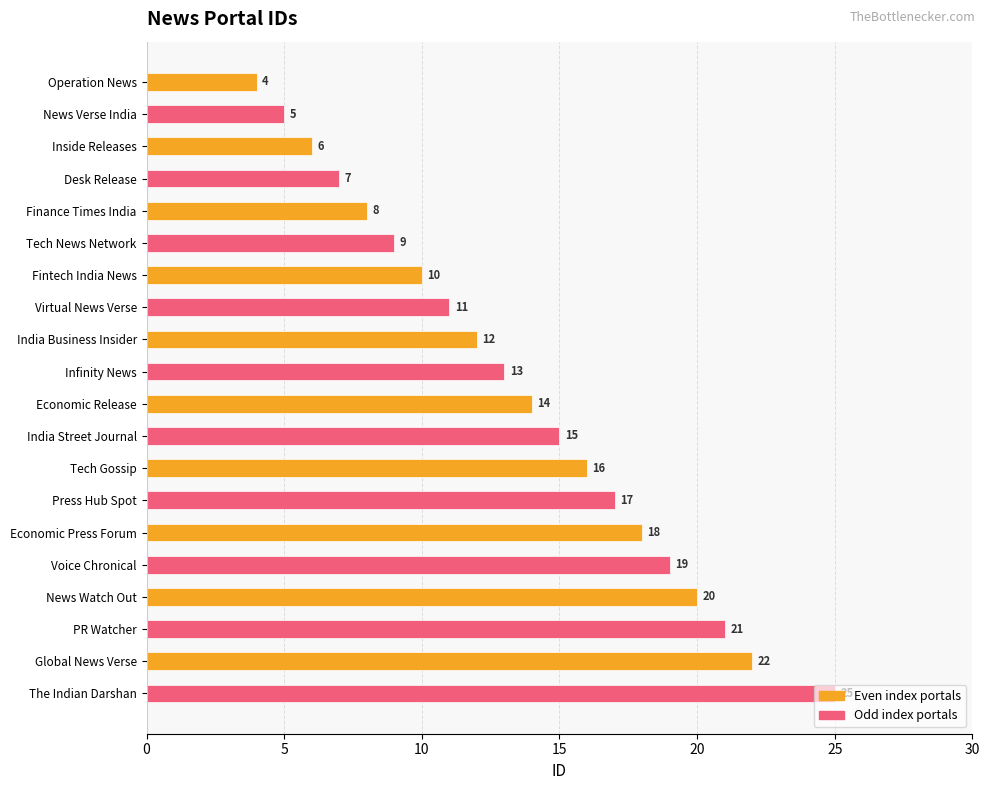

How many series are shown in this chart?

1